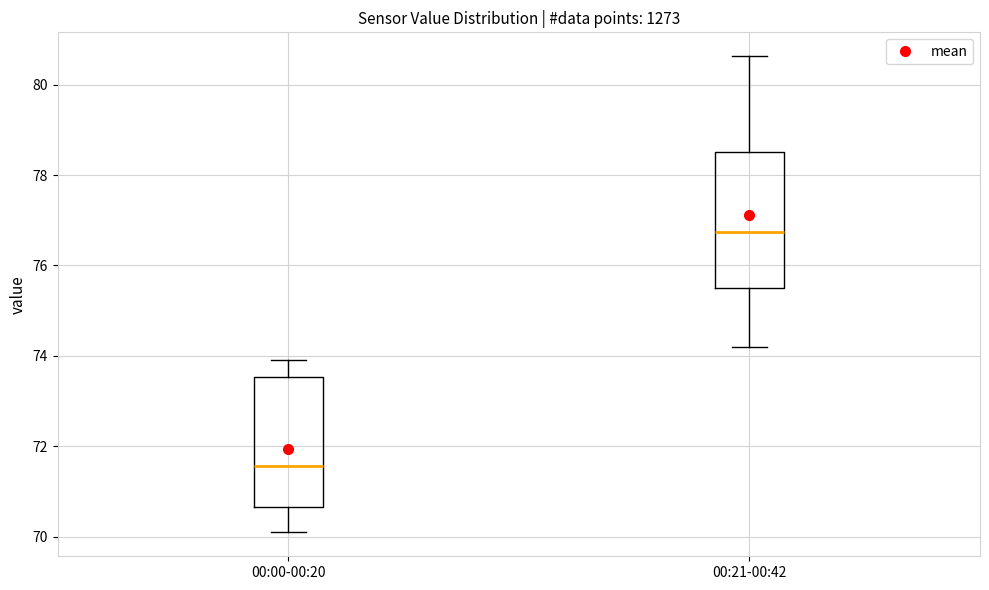

Which box's median line is the highest?

00:21-00:42